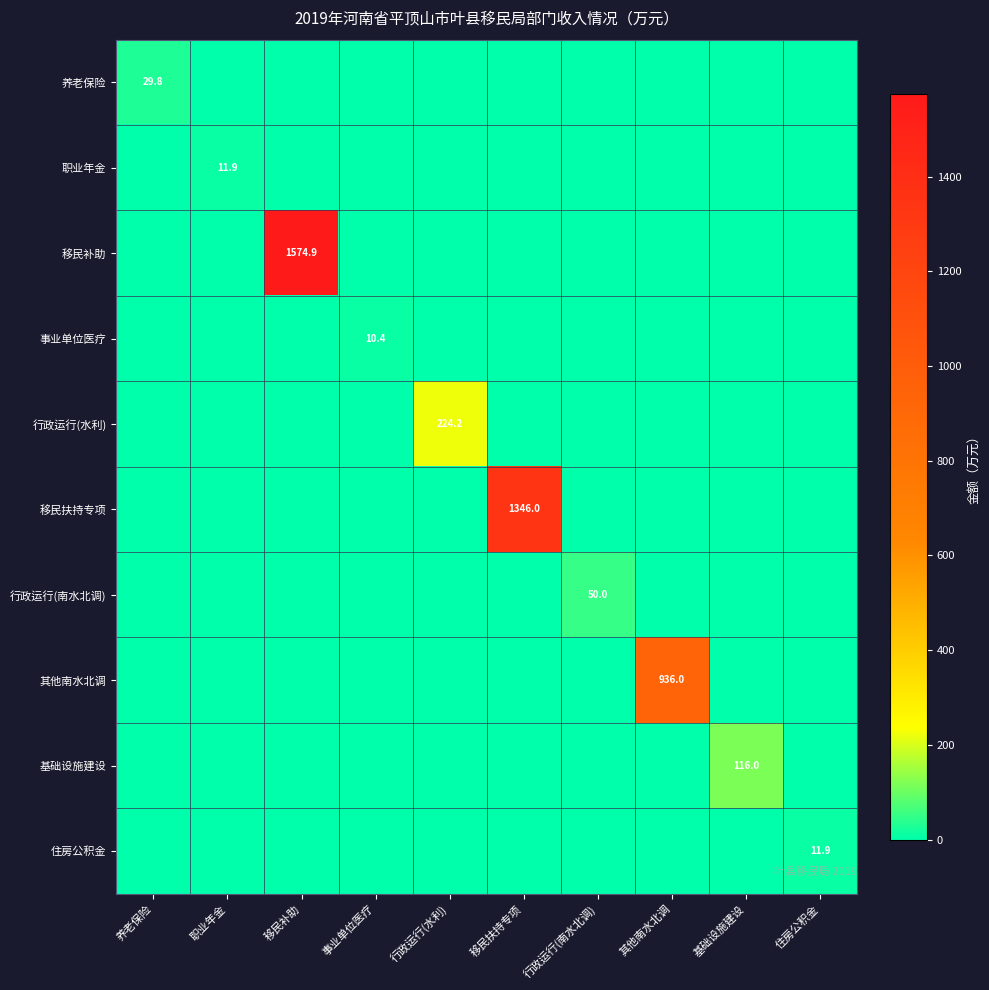

The 住房公积金 series shows 8.0 at 基础设施建设. True or false?

False